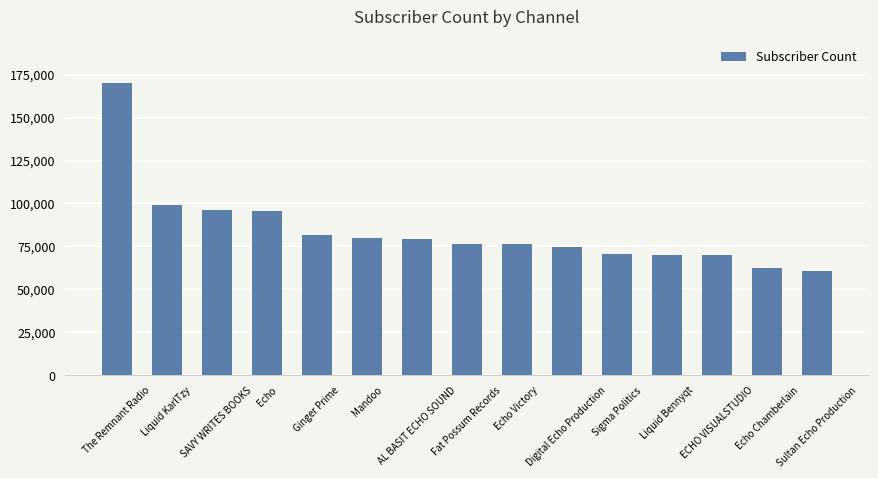

Is it true that the value at Sultan Echo Production is 60600?

True